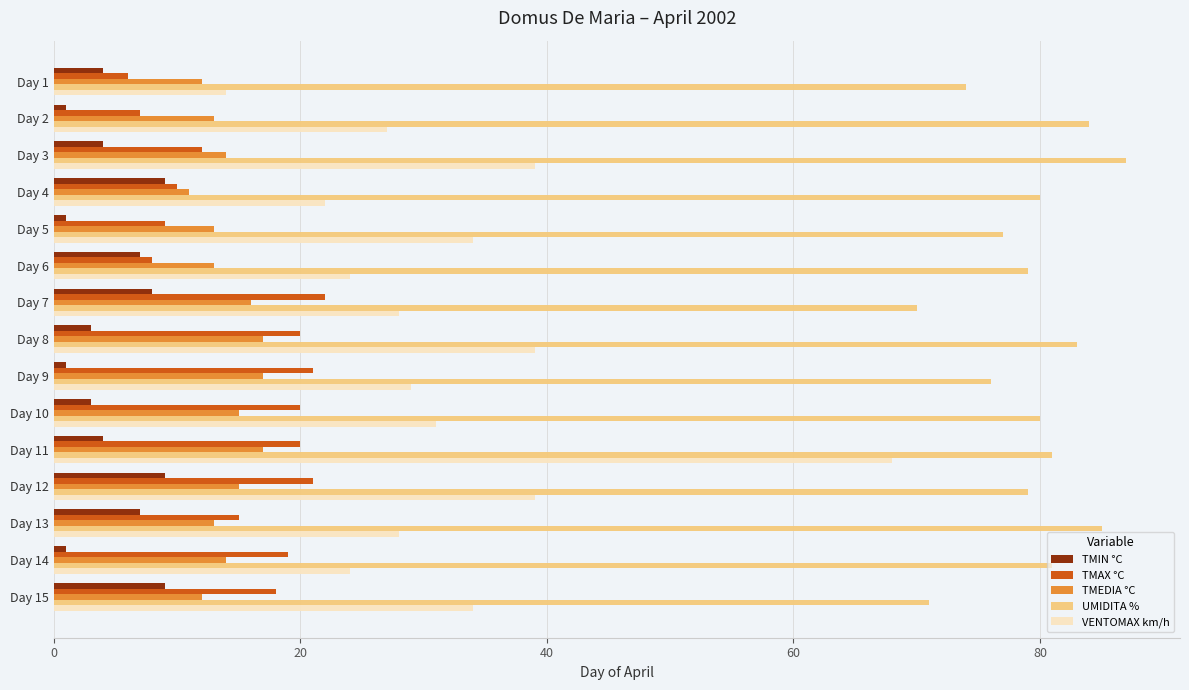

What is the average value of the TMIN °C series?

5